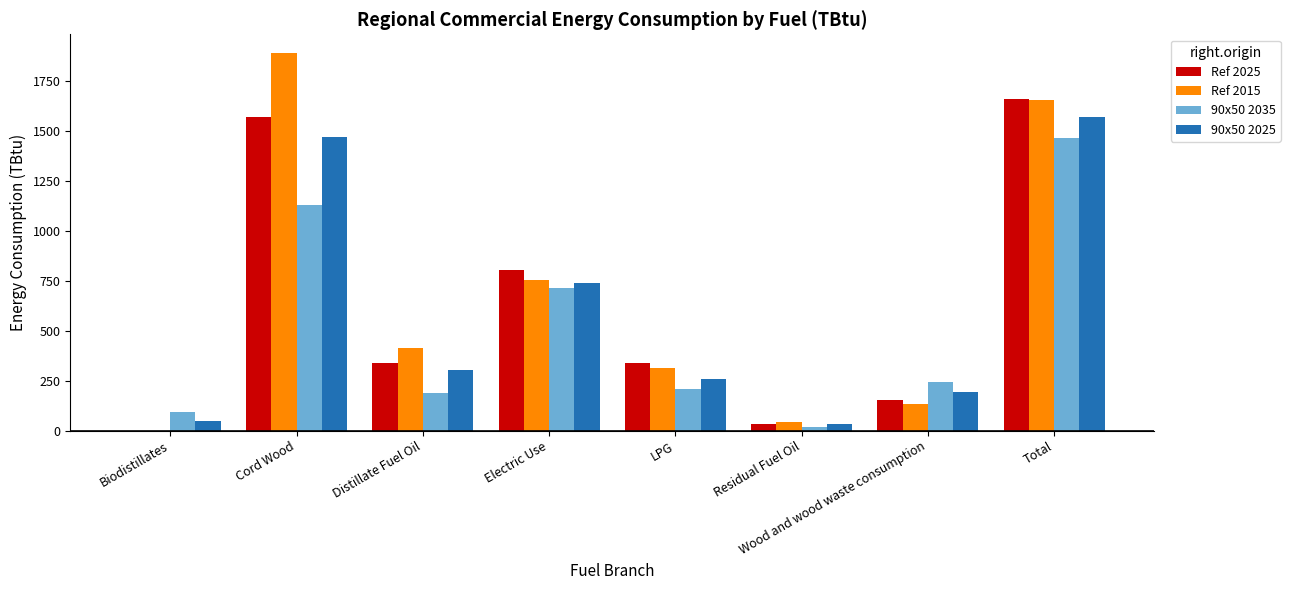

The 90x50 2025 series shows 258 at LPG. True or false?

True